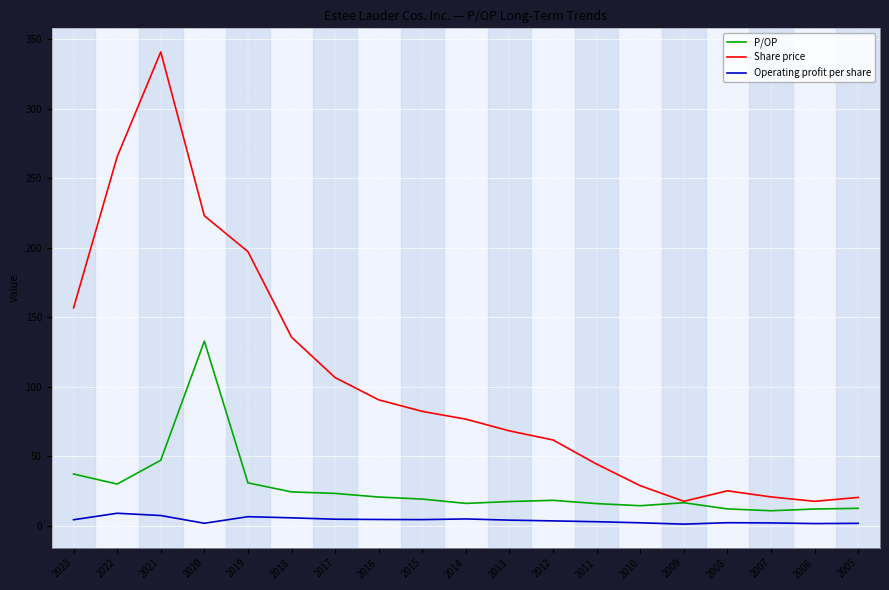

List the series in order of their overall mean, lowest first.

Operating profit per share, P/OP, Share price